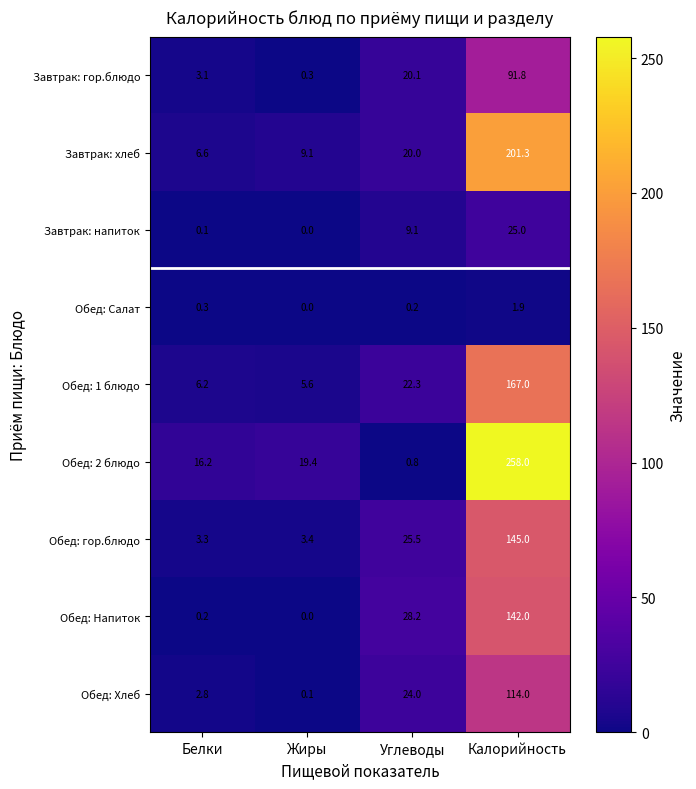

What is the sum of the Обед: 1 блюдо values at Углеводы and Калорийность?

189.3